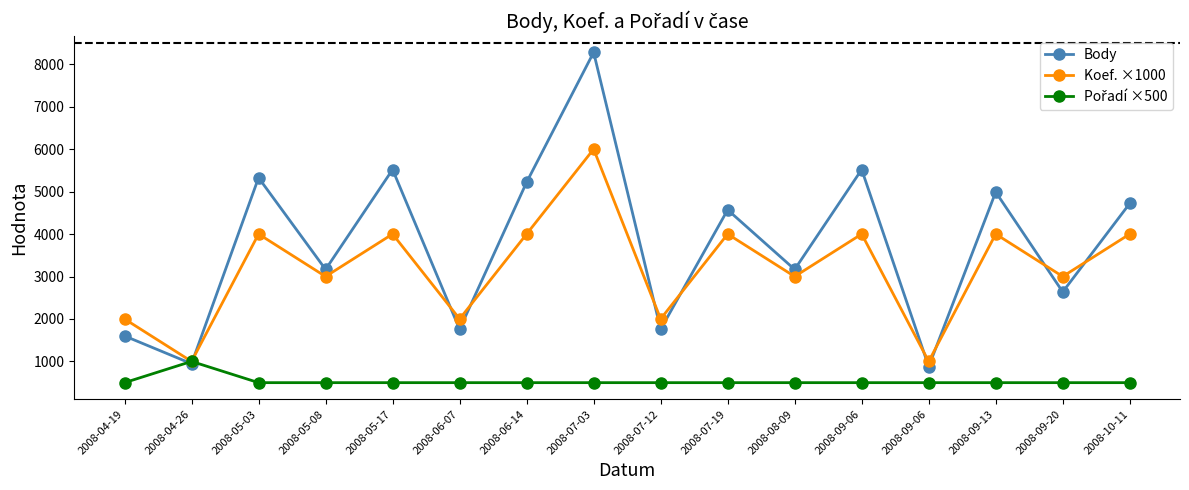

What is the difference between the Koef. ×1000 values at 2008-05-08 and 2008-06-14?

1000